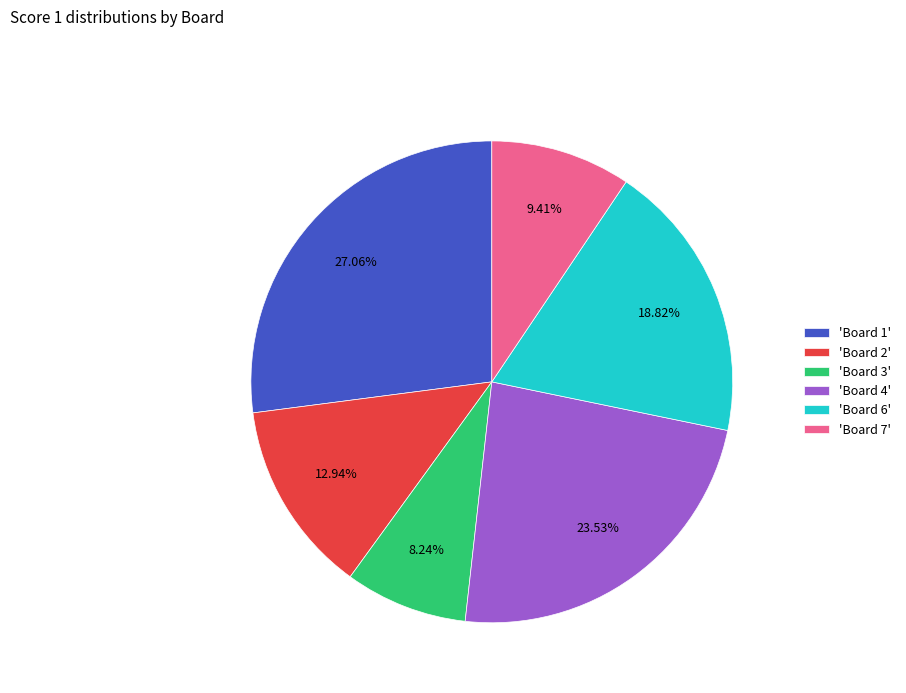

Which slice is the smallest?

'Board 3'